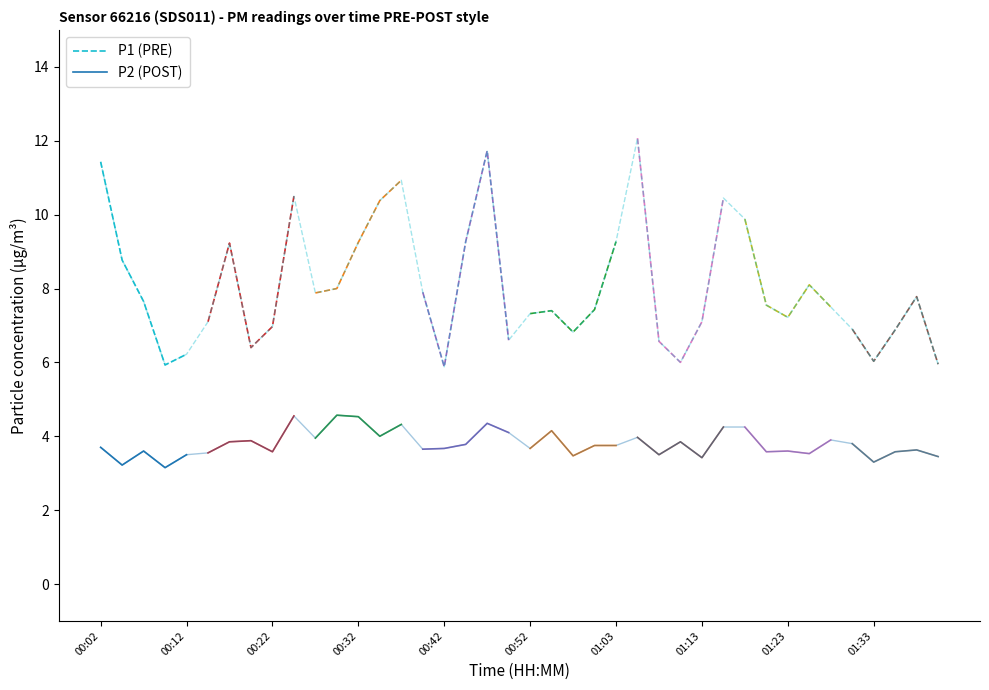

At which category is the sum across all series the highest?

00:02